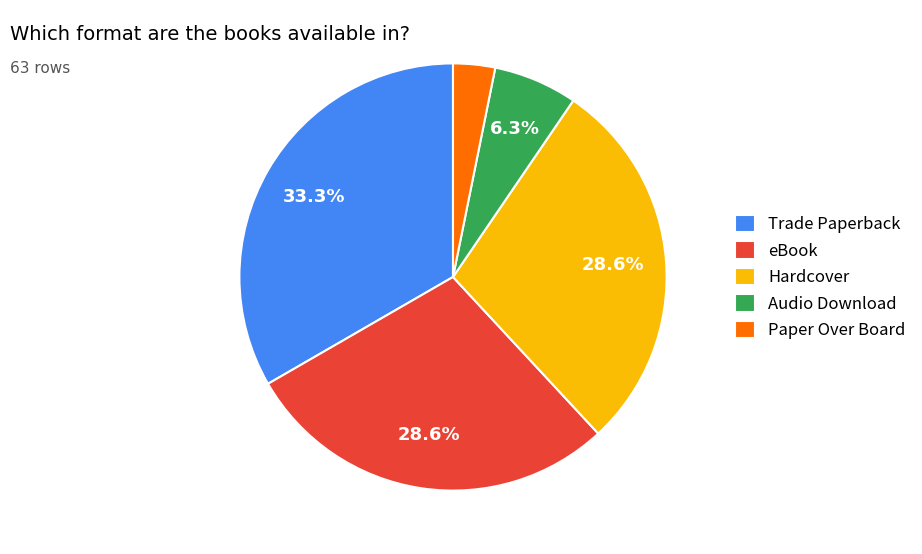

Is there any slice that represents more than half of the pie?

No